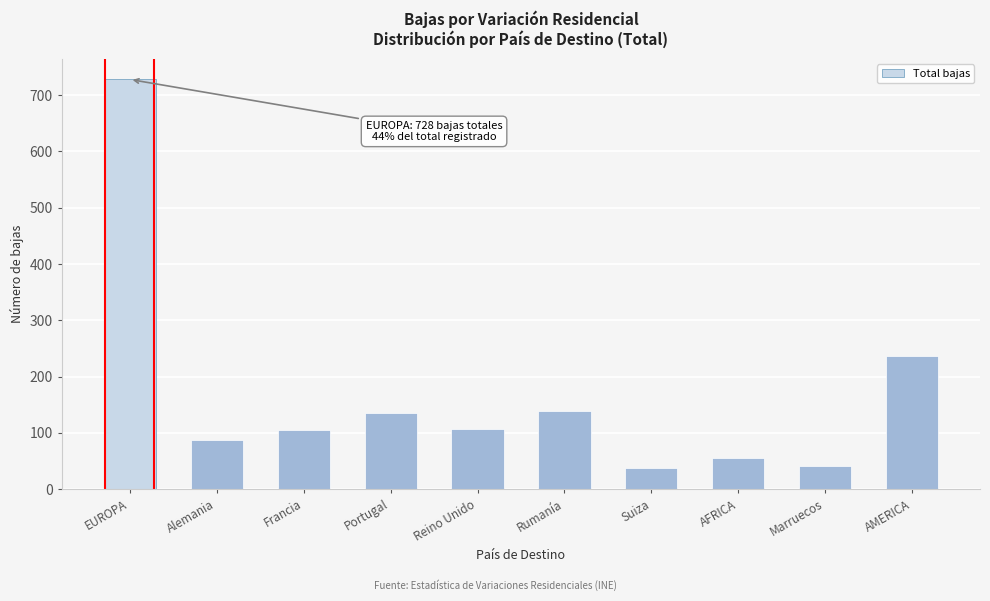

At which label is the value closest to 383?

AMERICA